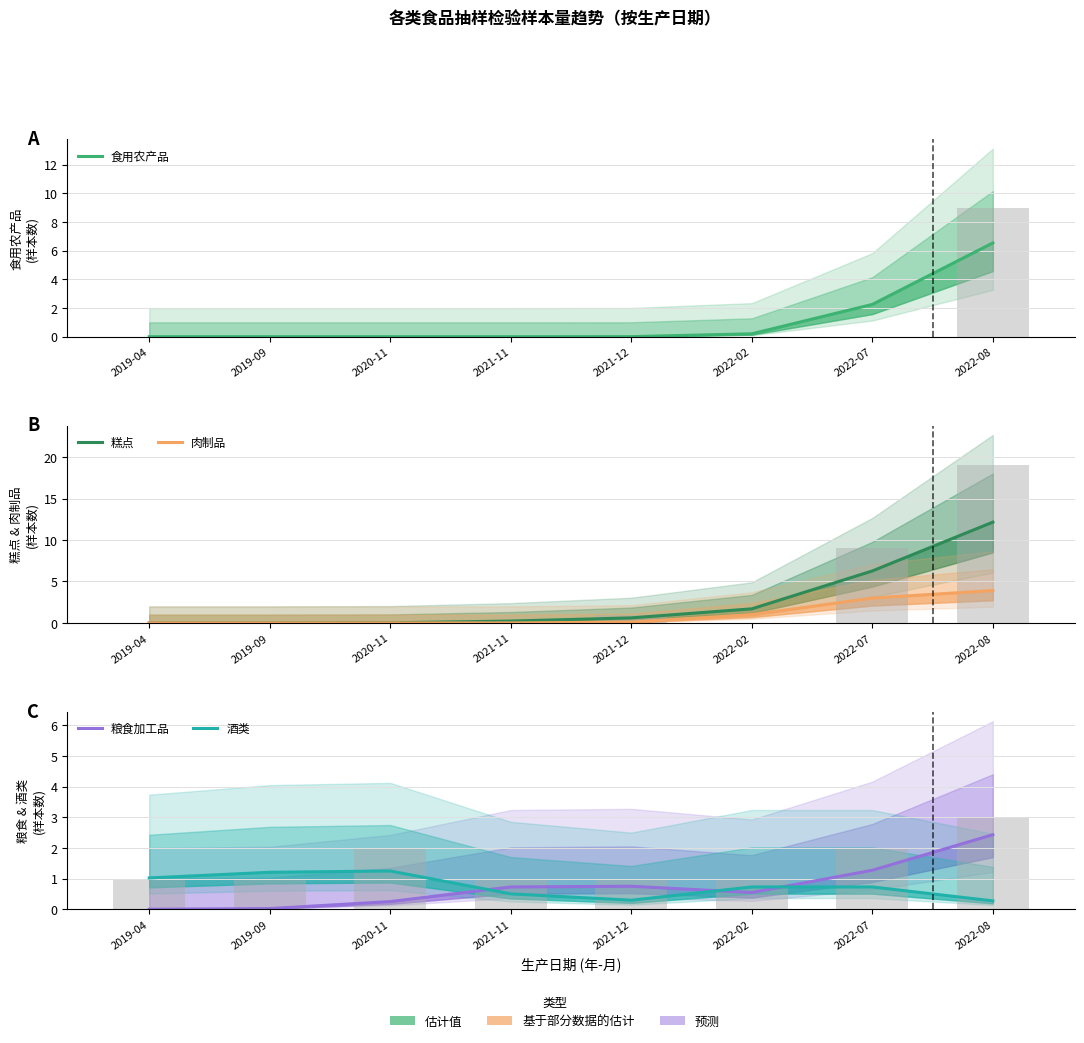

What are all the series names shown in the legend?

食用农产品, 糕点, 肉制品, 粮食加工品, 酒类